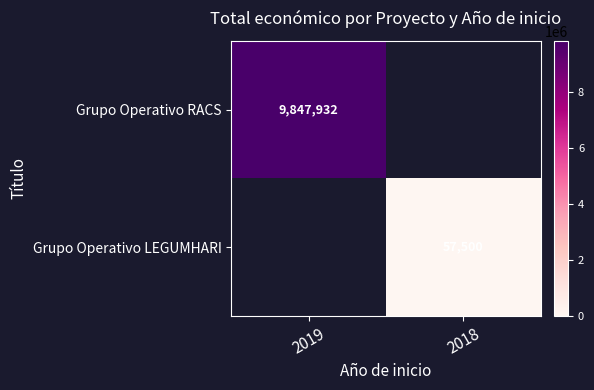

The value of Grupo Operativo RACS at 2019 is 5578720. True or false?

False